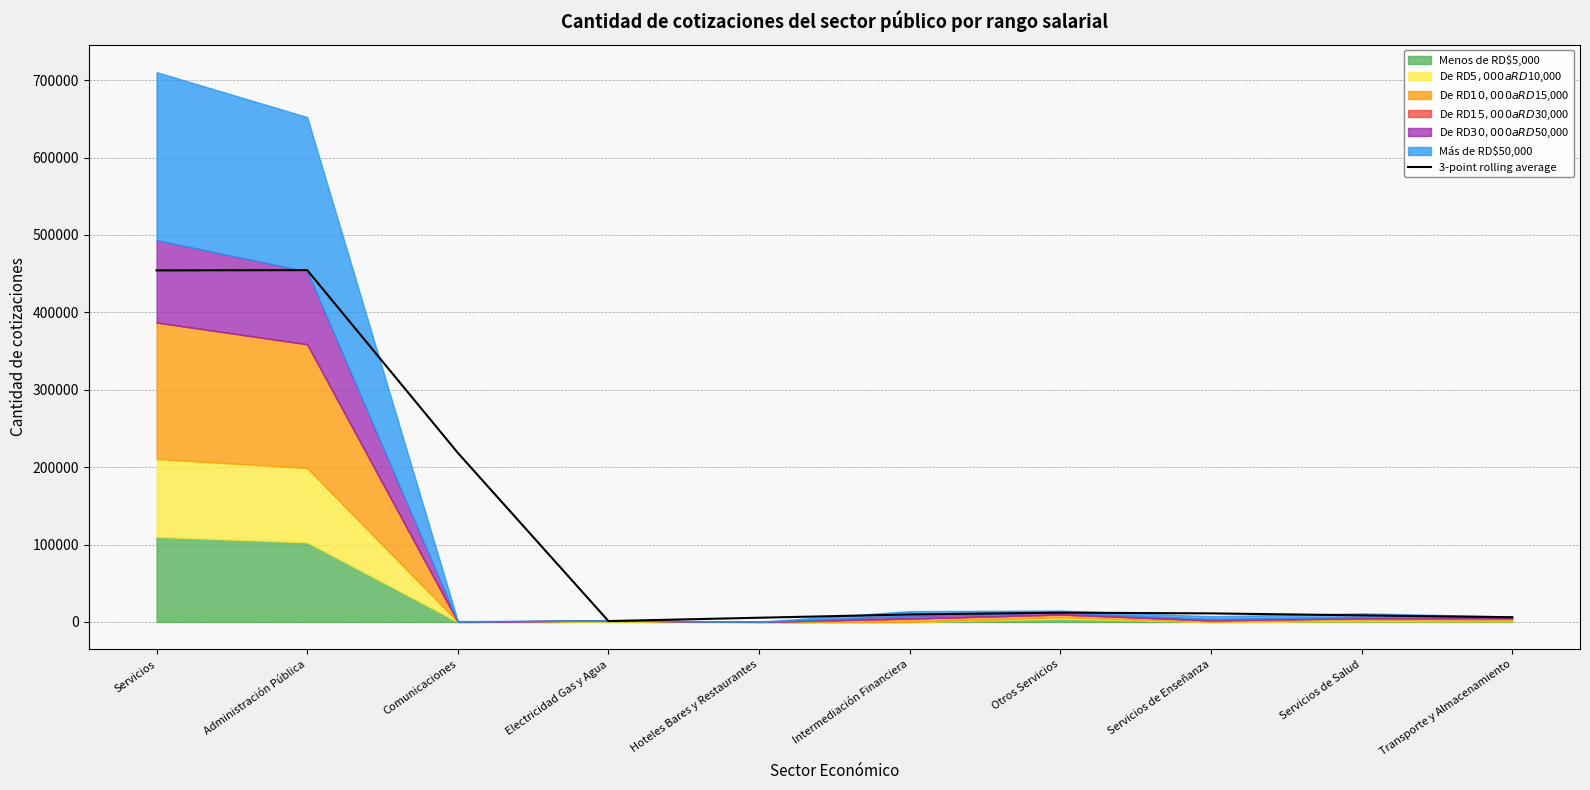

What is the difference between the maximum and minimum values?

453363.0